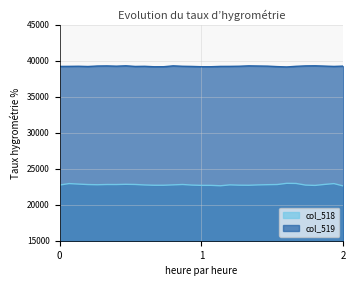

True or false: col_518 and col_519 intersect in this chart.

False